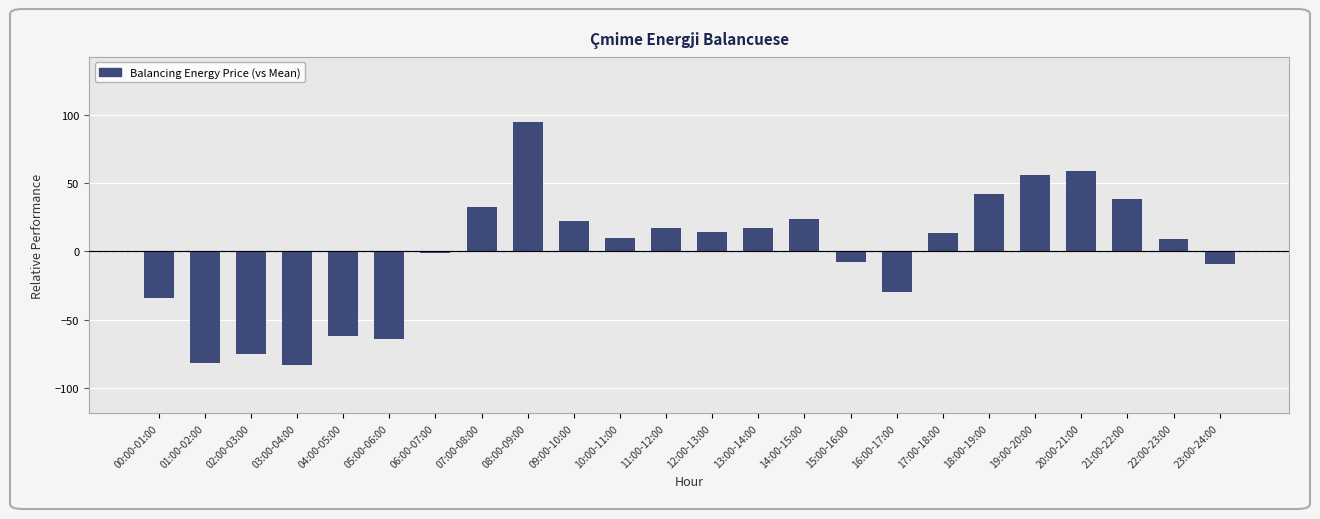

The value at 18:00-19:00 is 41.9. True or false?

True